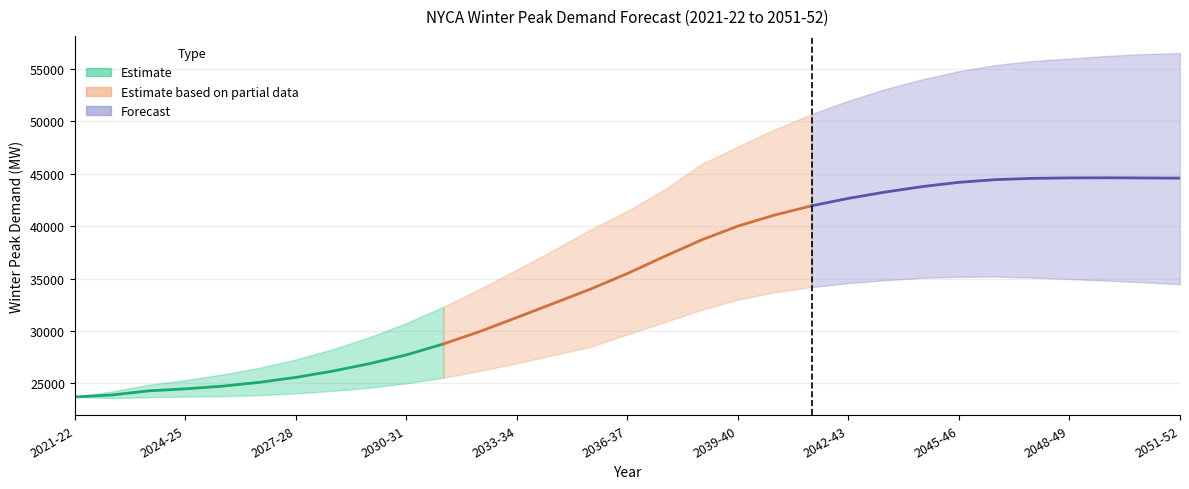

True or false: Baseline and High cross at least once.

False